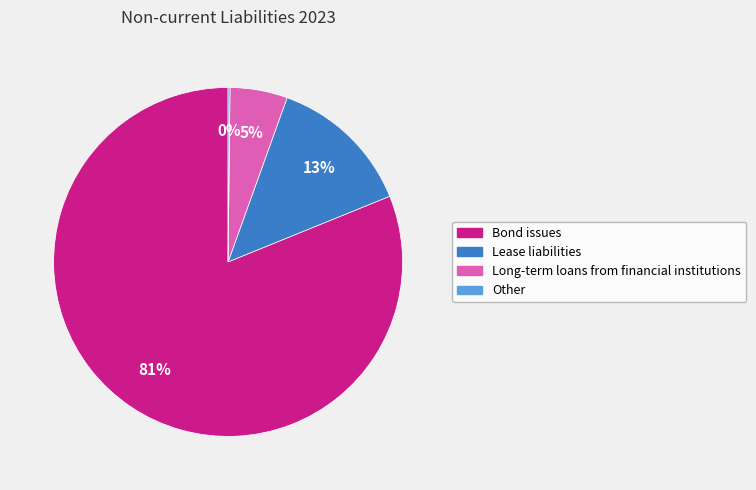

Is it true that Bond issues is 81% of the pie?

True